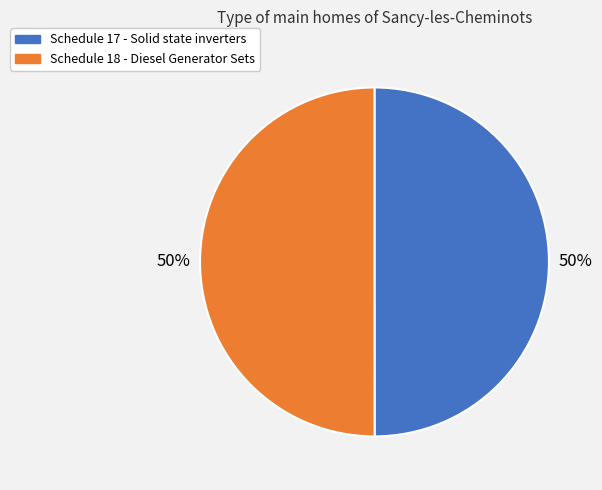

Do Schedule 17 - Solid state inverters and Schedule 18 - Diesel Generator Sets together represent more than half of the pie?

Yes